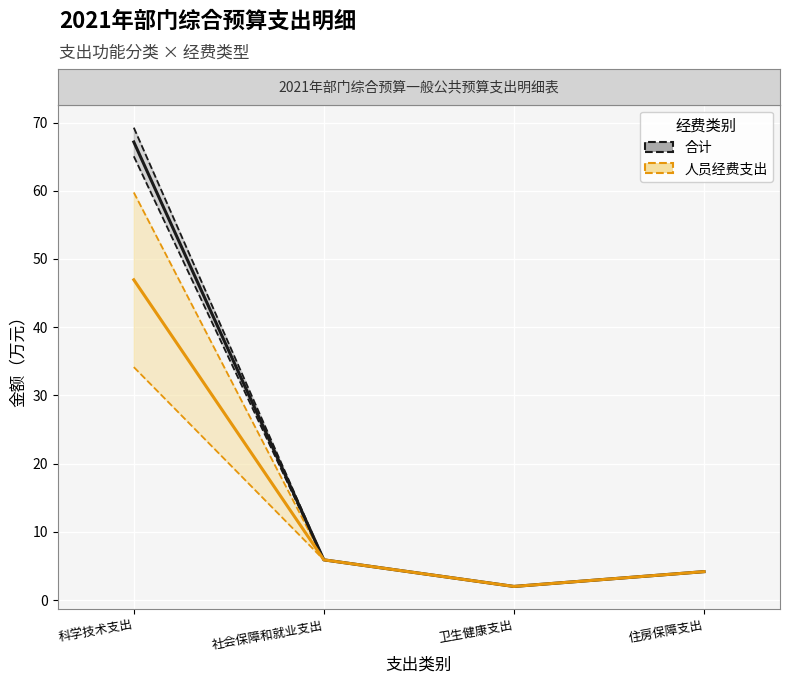

What are all the series names shown in the legend?

合计, 人员经费支出